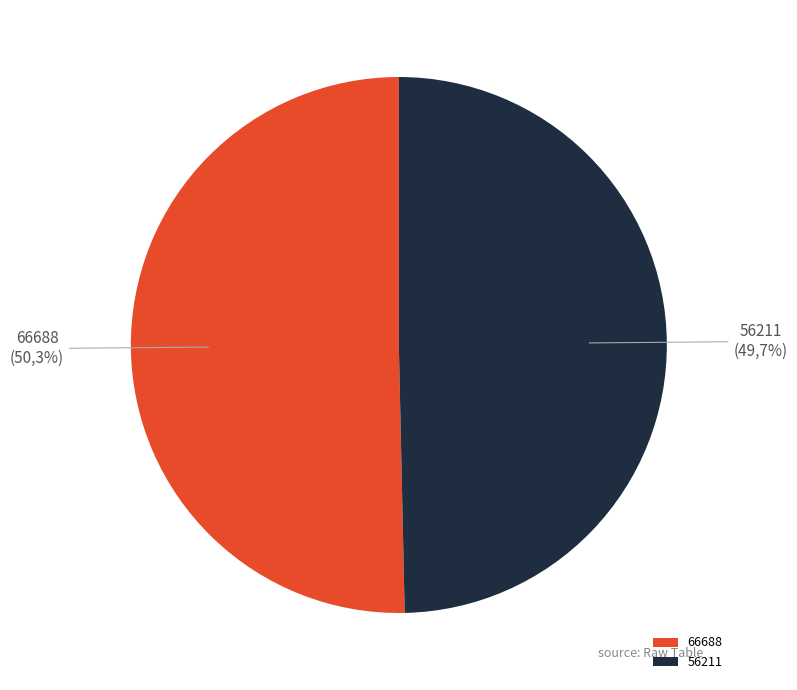

Rank the categories by value from highest to lowest.

66688, 56211